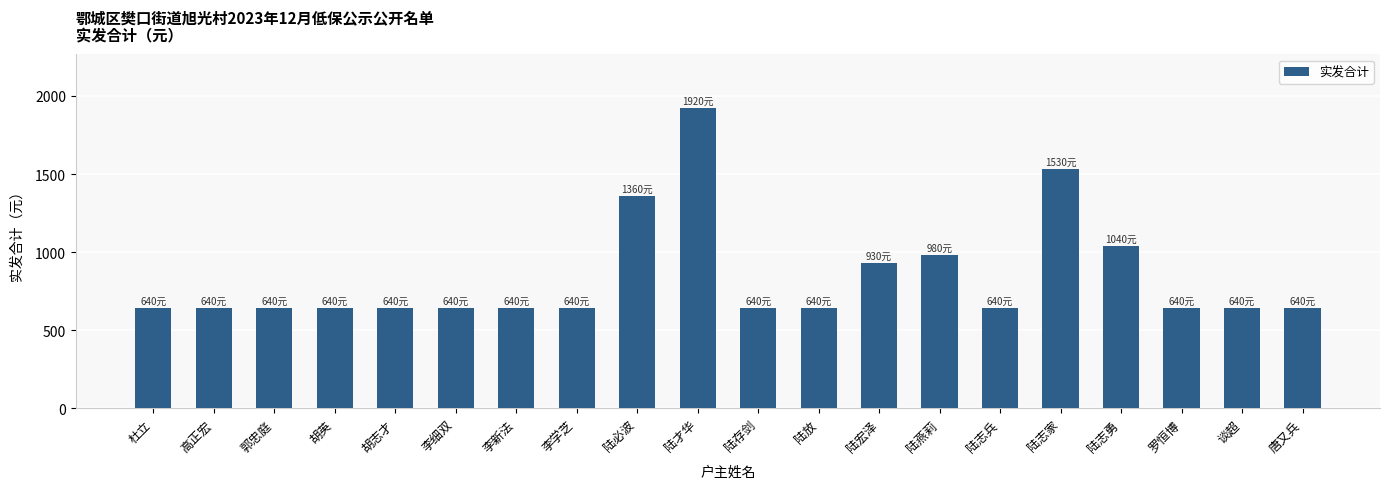

What is the ratio of the value at 罗恒博 to the value at 李学芝?

1.0